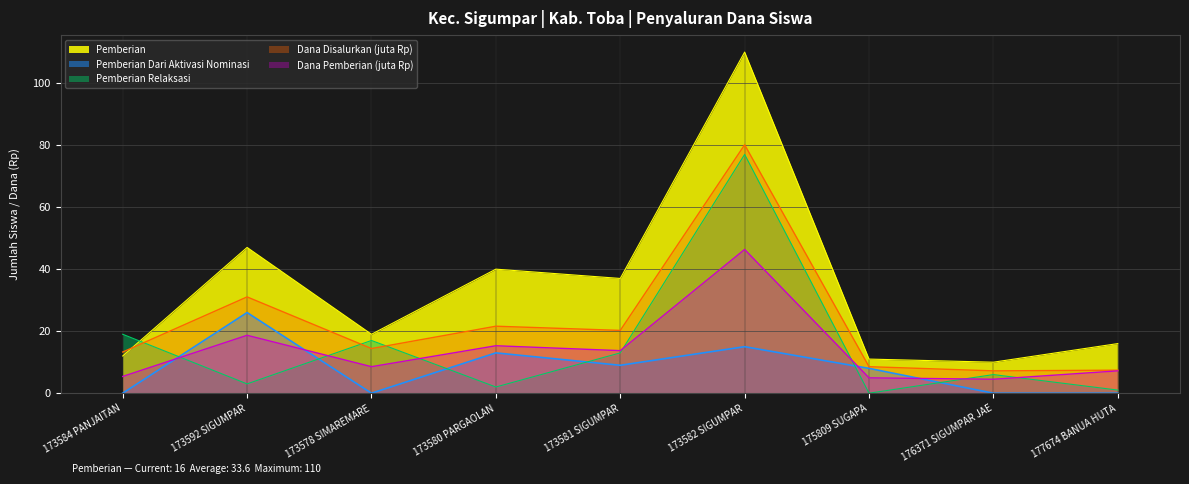

What is the total value across all series at 173580 PARGAOLAN?

91.9